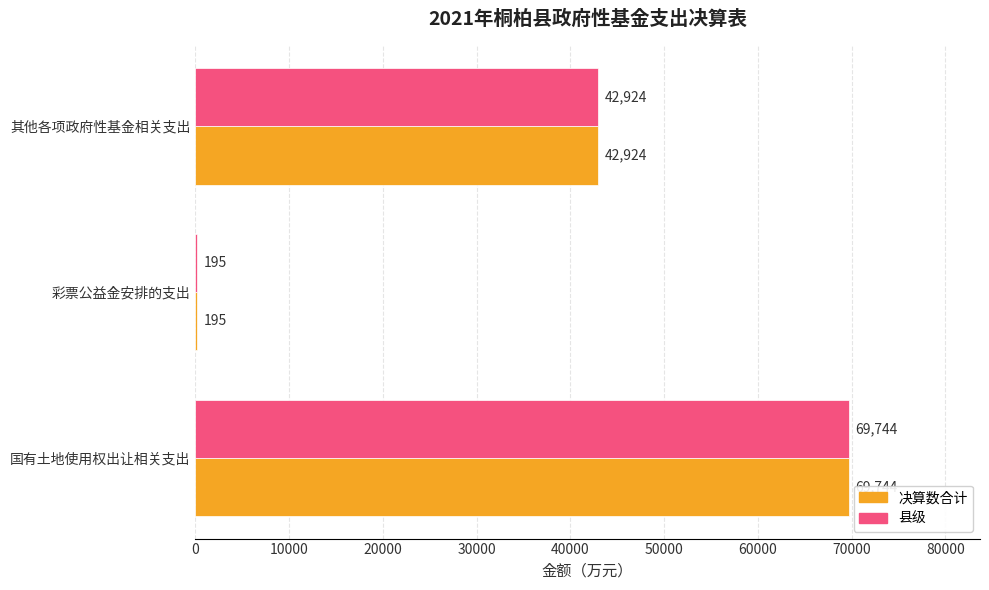

The value of 县级 at 其他各项政府性基金相关支出 is 28970. True or false?

False